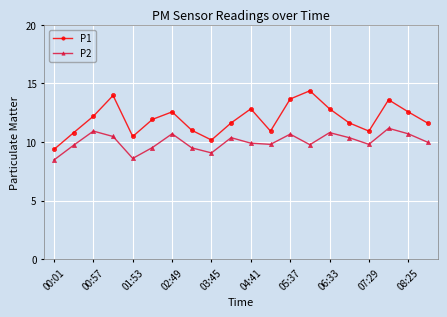

How many interior local valleys does the P2 series have?

5